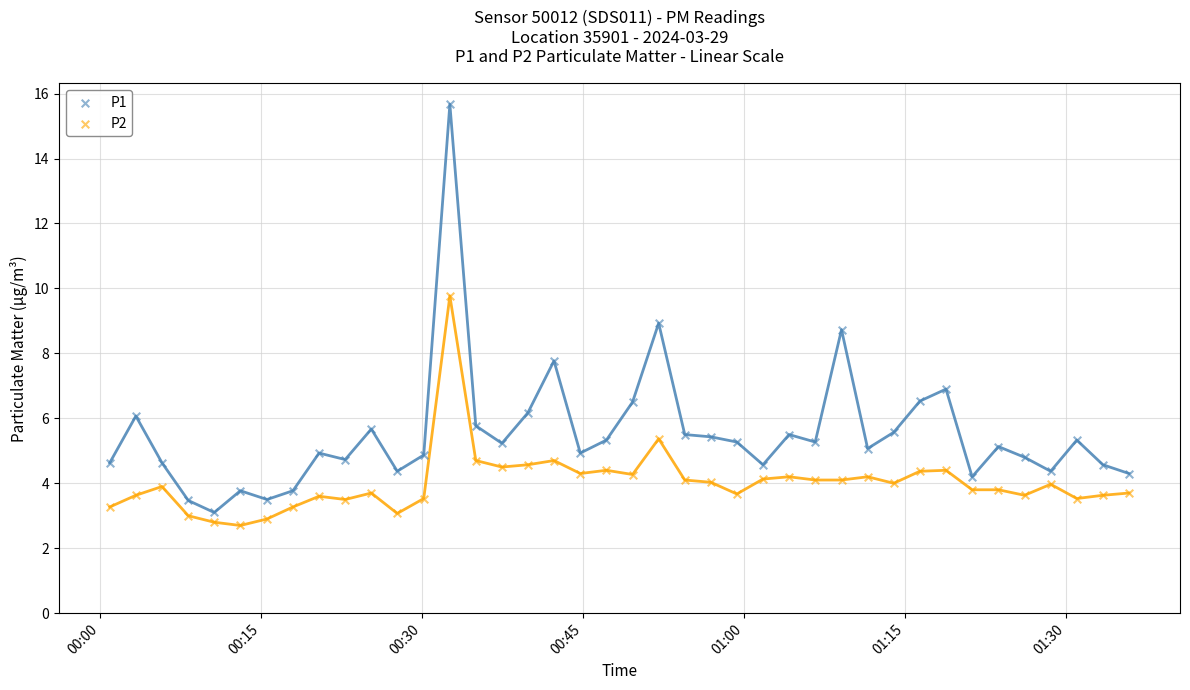

Which series reaches the minimum Y coordinate?

P2